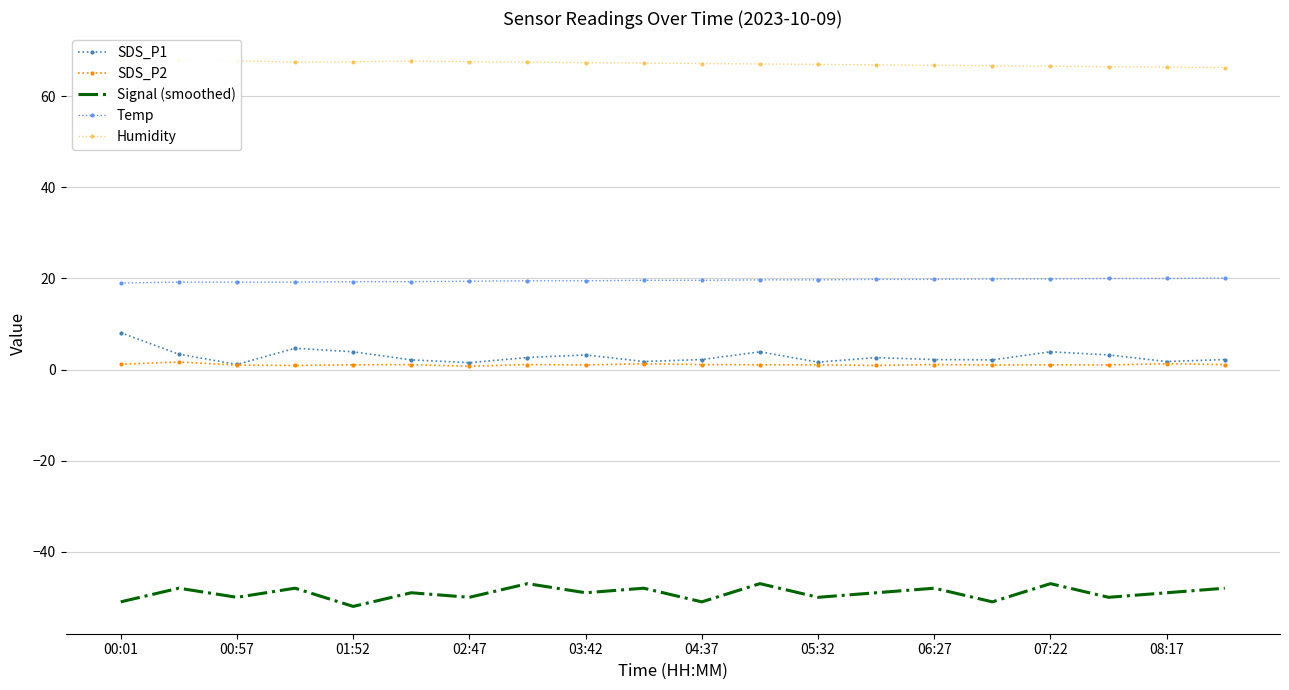

What value does the SDS_P2 series have at 13?

0.9